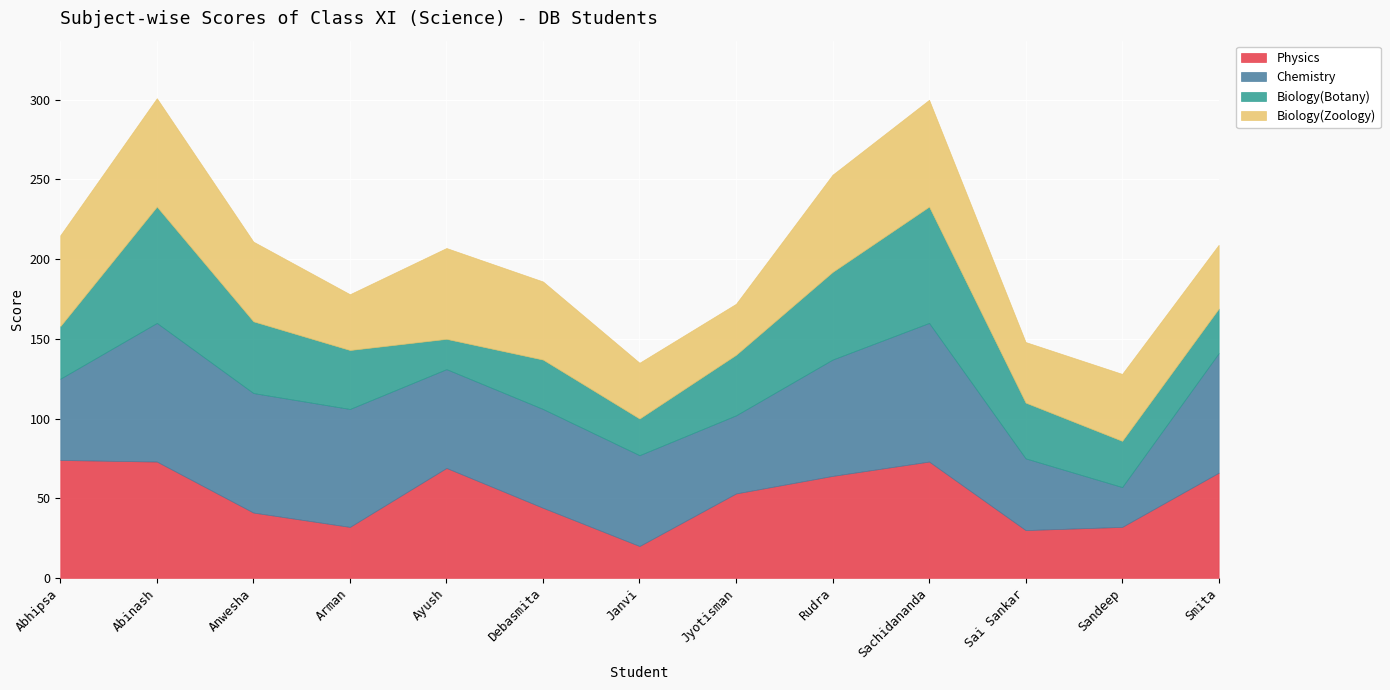

What is the total value across all series at Jyotisman?

172